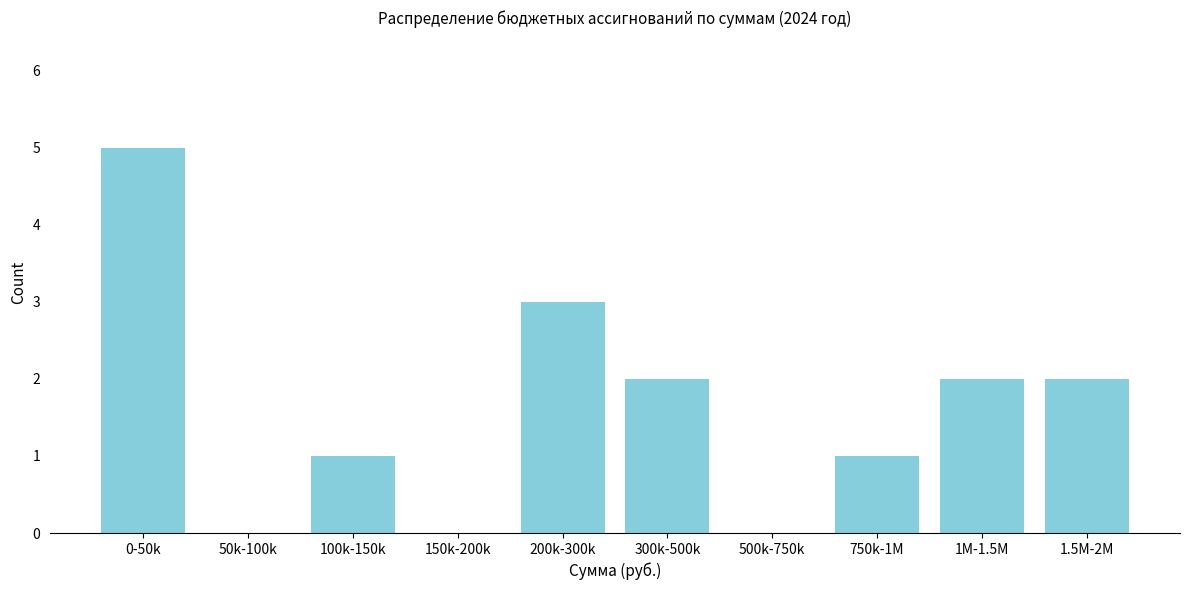

Reading left to right, list all the values displayed in this chart.

0-50k=5	50k-100k=0	100k-150k=1	150k-200k=0	200k-300k=3	300k-500k=2	500k-750k=0	750k-1M=1	1M-1.5M=2	1.5M-2M=2